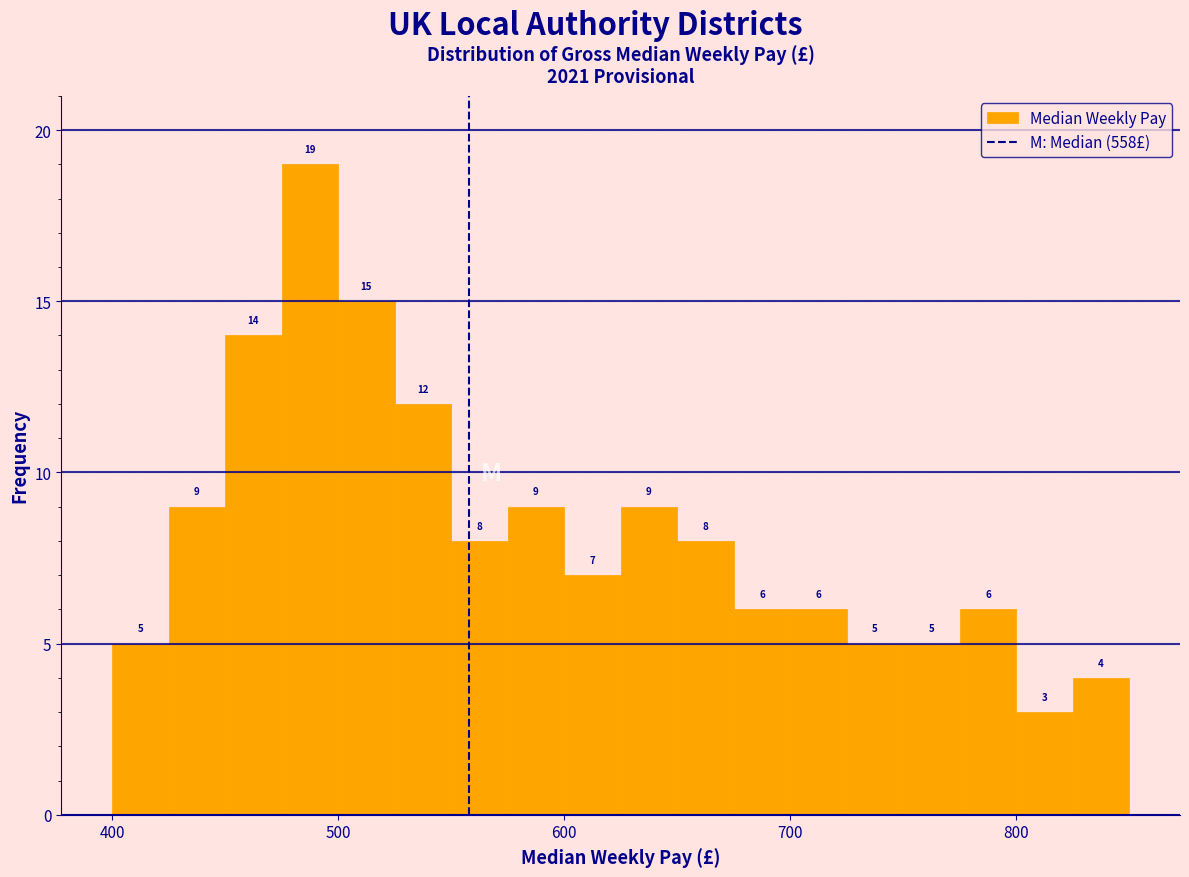

Around what value on the x-axis is the tallest bar? Give the approximate position of its centre, as read against the axis.

490